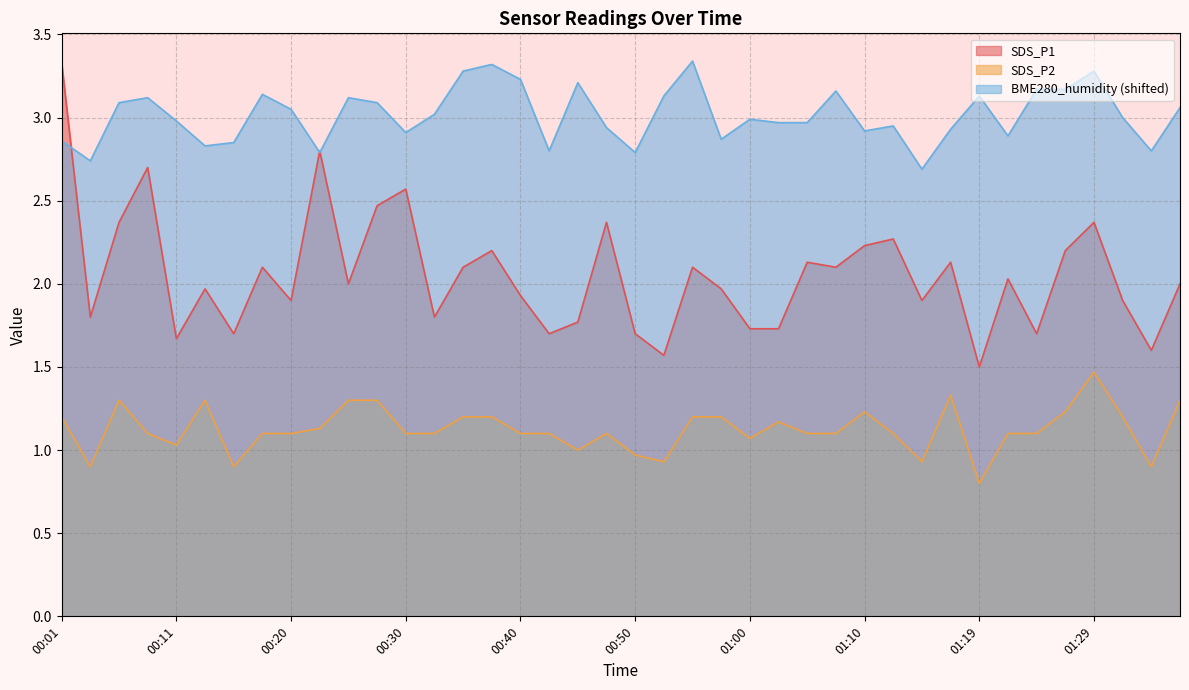

How many lines are shown in the chart?

3